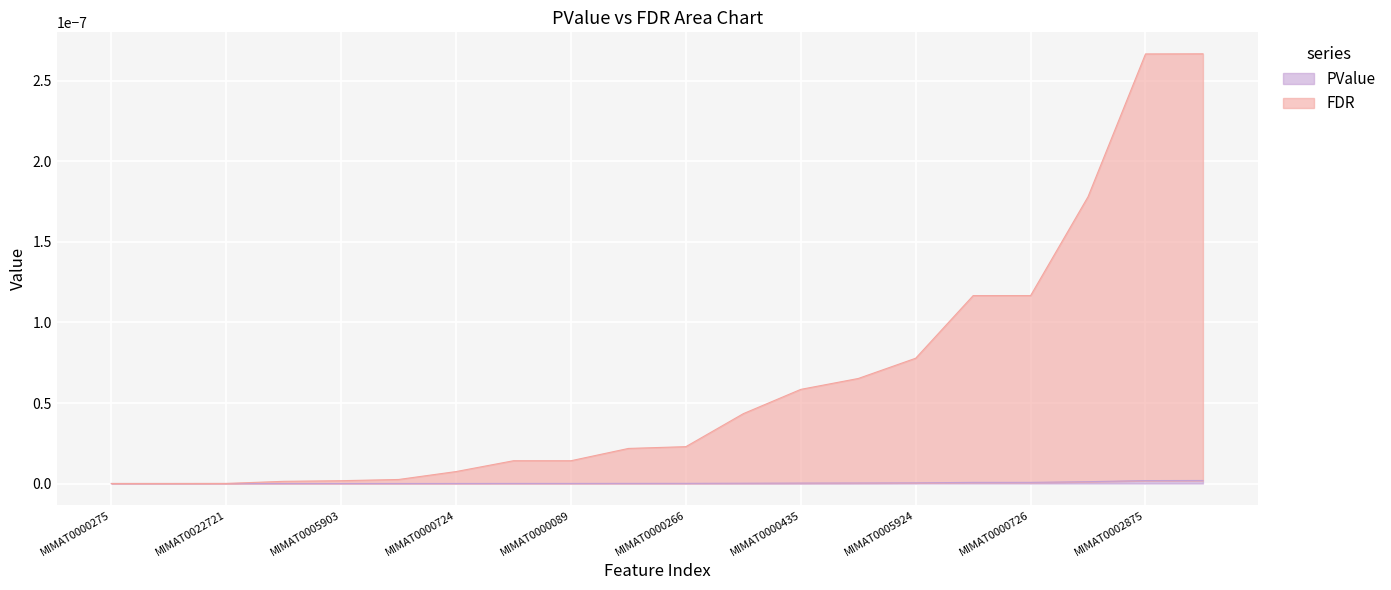

Which series changed the most between MIMAT0000724 and MIMAT0000726?

FDR